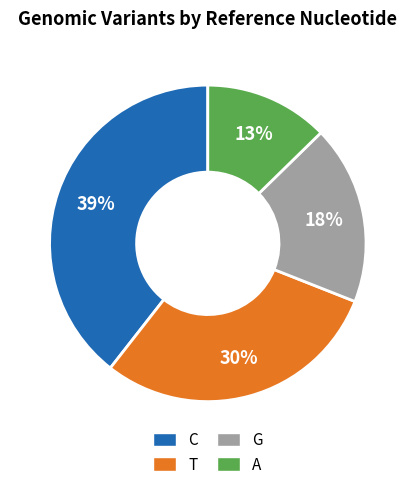

To the nearest percent, what is the difference between the G and C slice percentages?

21%